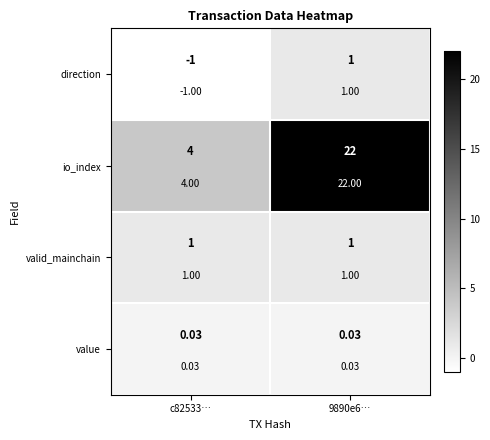

How many categories are shown in the chart?

2